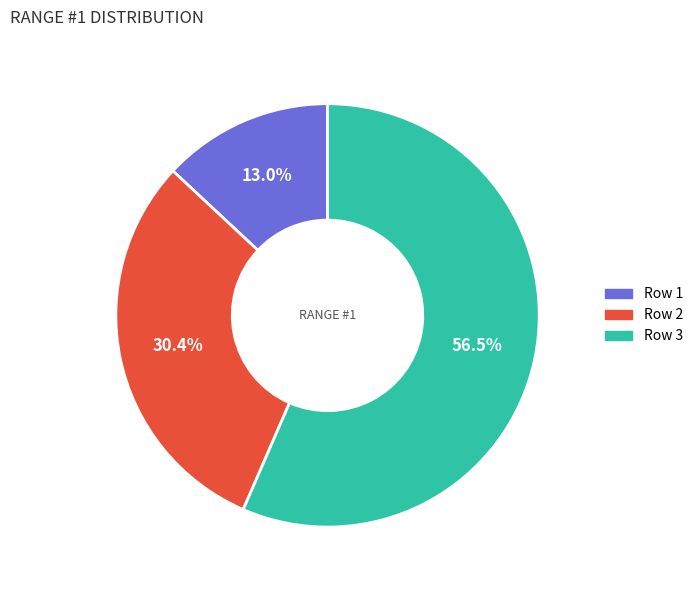

To the nearest percent, what is the combined percentage of Row 3 and Row 2?

87%